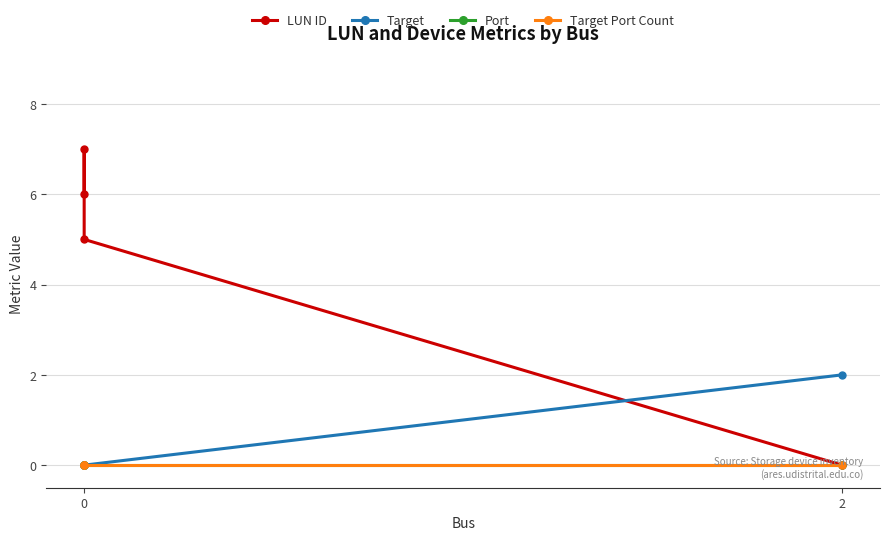

True or false: Target Port Count and Target intersect in this chart.

False